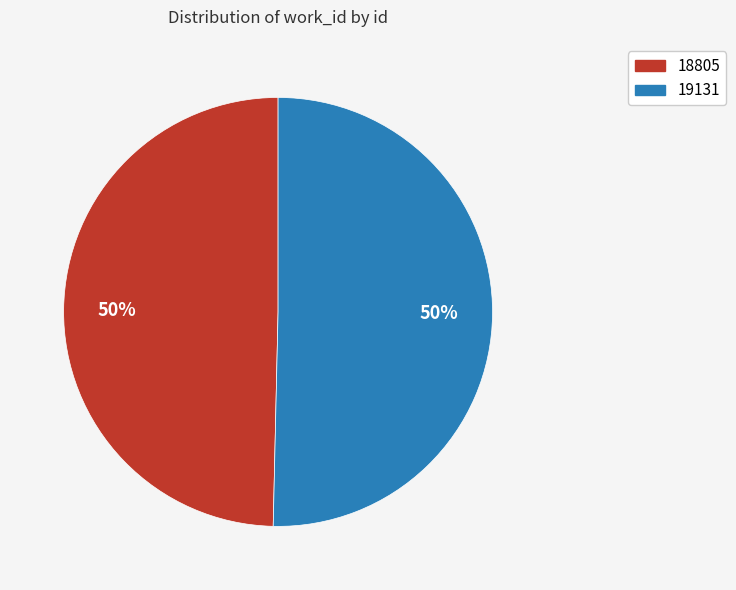

Do 19131 and 18805 together represent more than half of the pie?

Yes